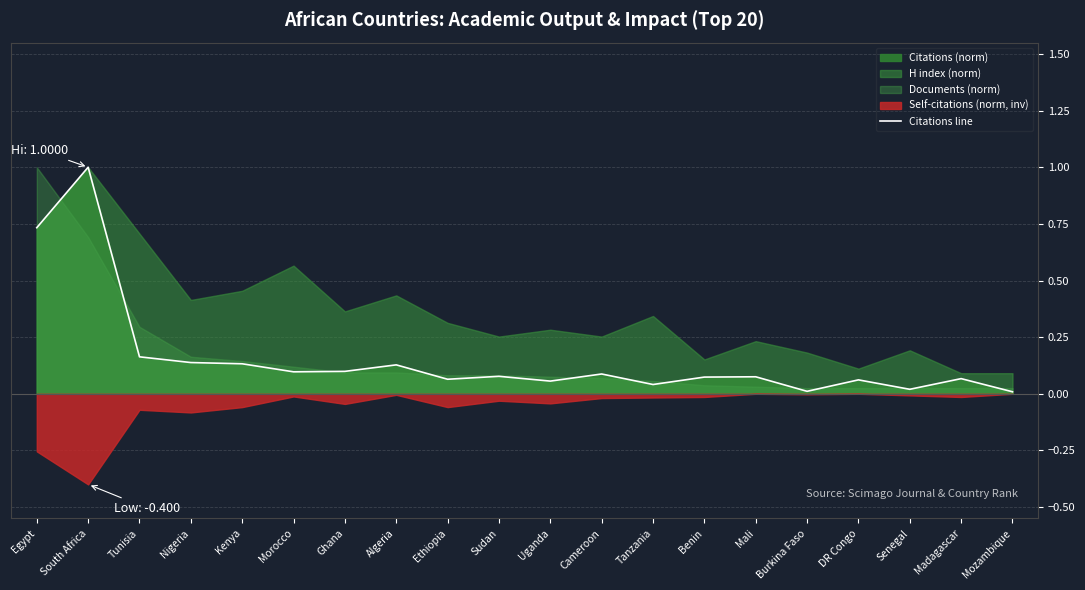

What position from the right is Sudan?

11